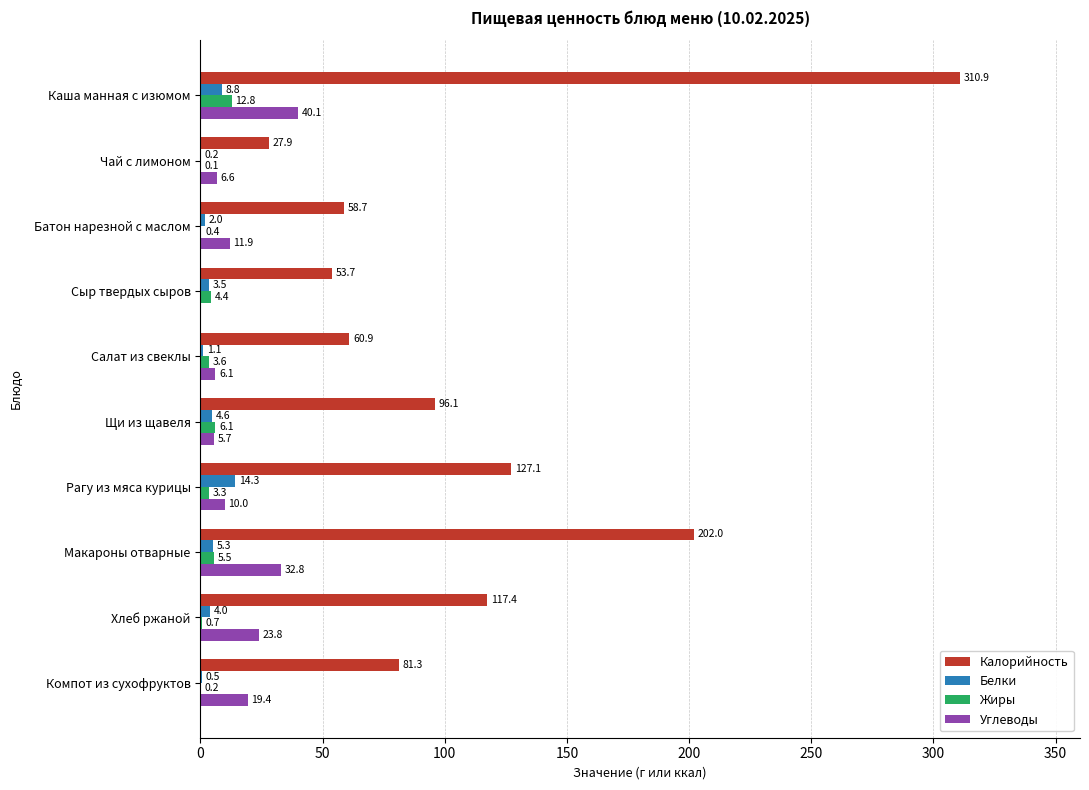

The value of Калорийность at Щи из щавеля is 164.4. True or false?

False